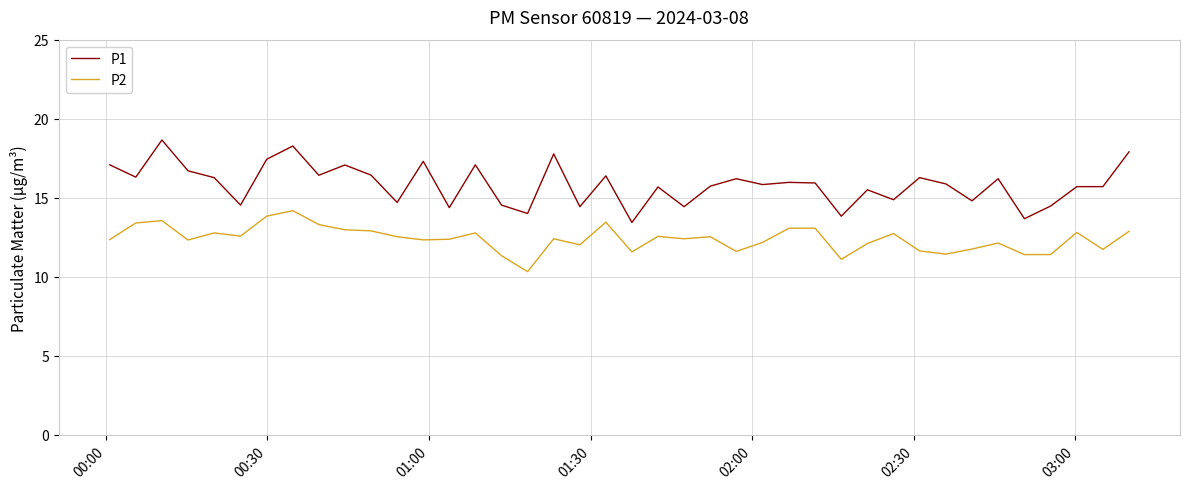

What are all the series names shown in the legend?

P1, P2